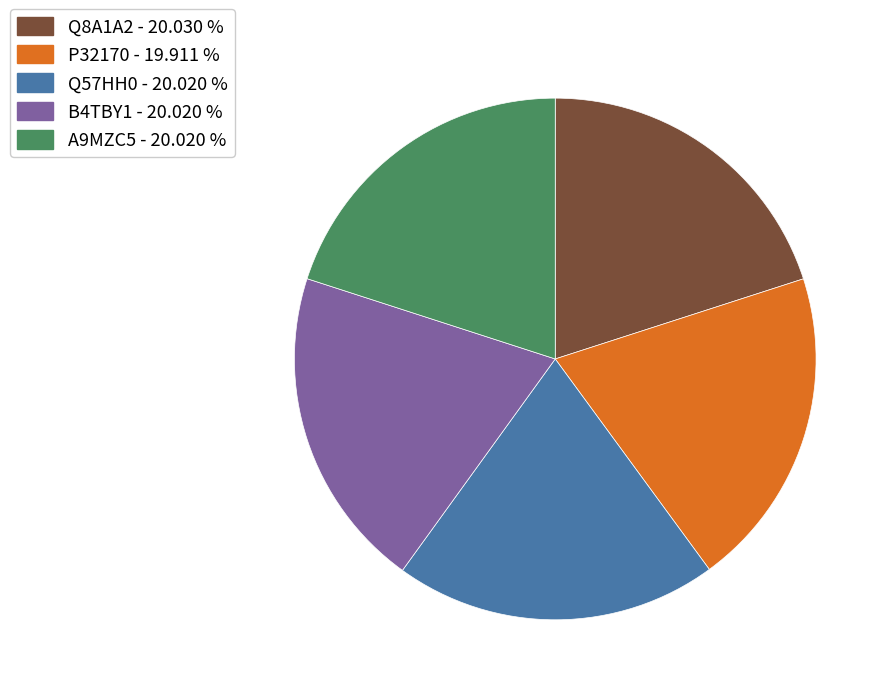

Does A9MZC5 represent more than half of the total?

No